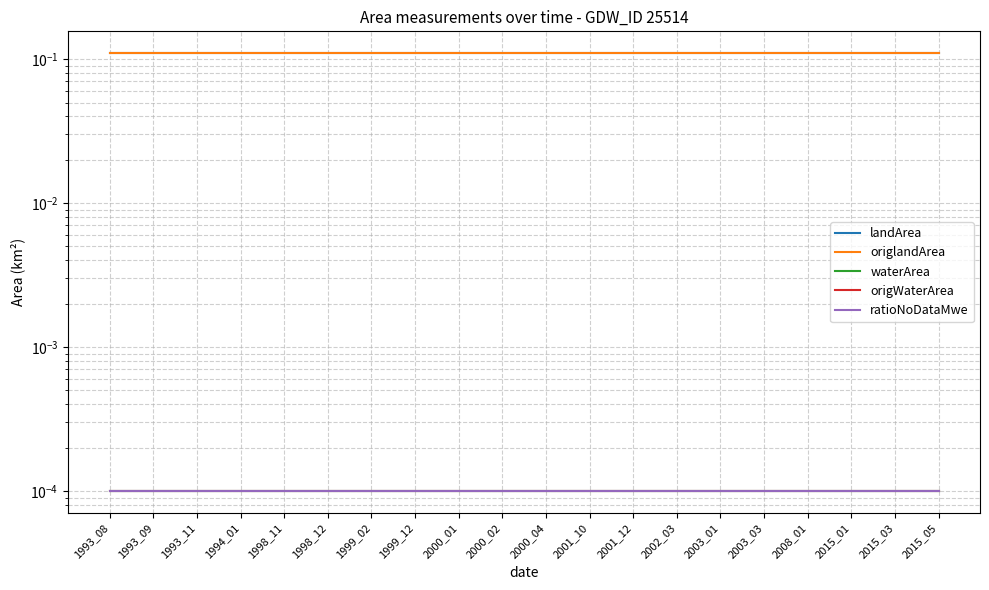

What is the average value of the landArea series?

0.1